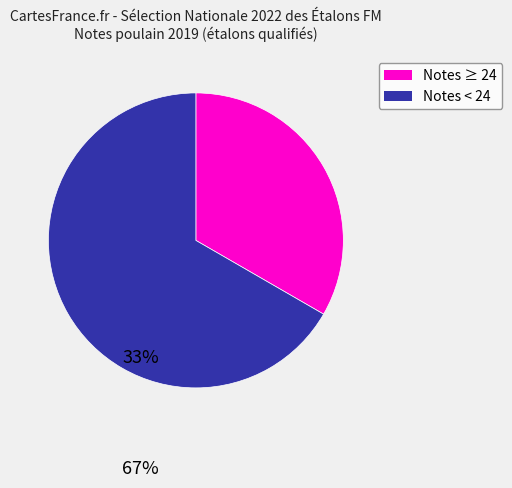

Is there any slice that represents more than half of the pie?

Yes